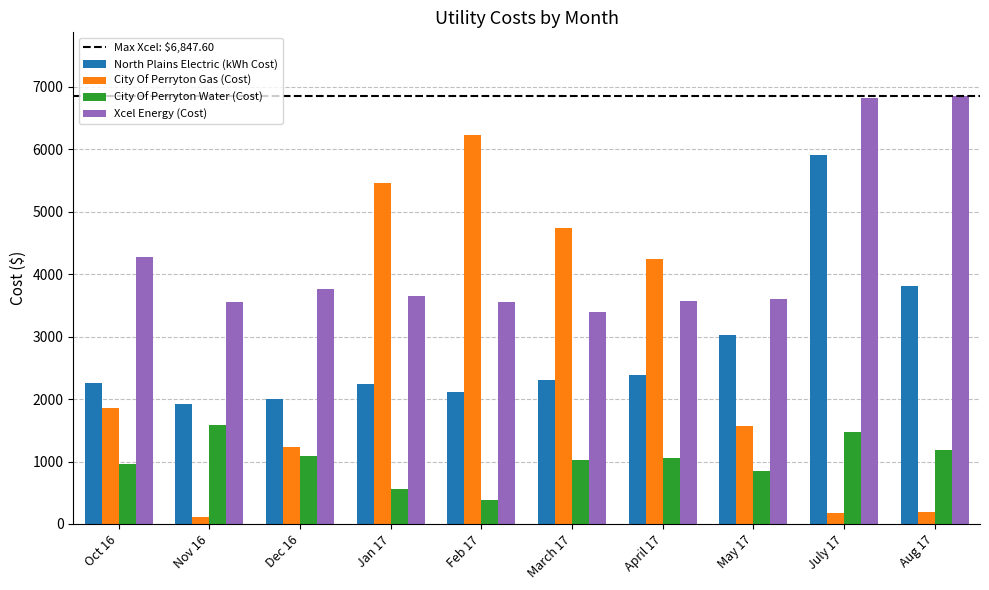

Where is Xcel Energy (Cost) nearest to the value 5118?

Oct 16